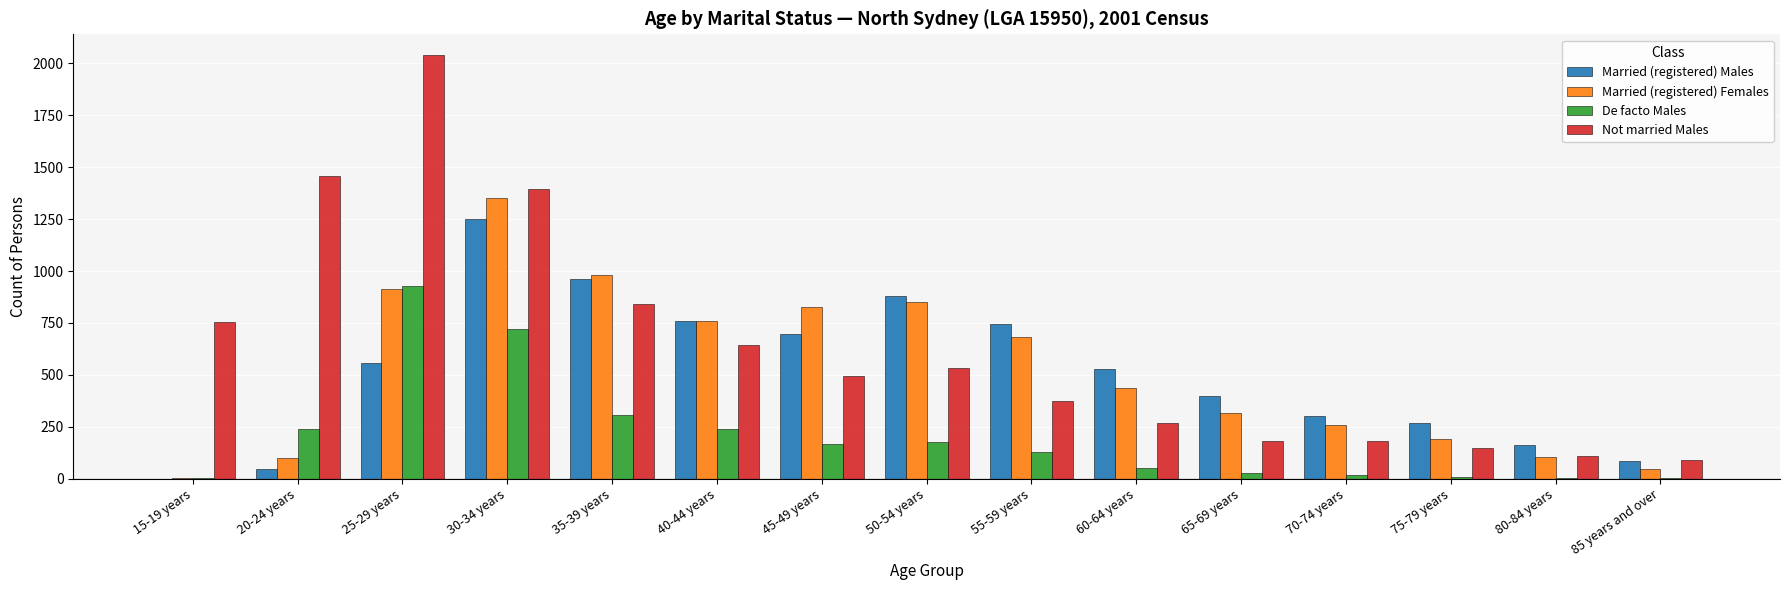

The value of Not married Males at 70-74 years is 183. True or false?

True